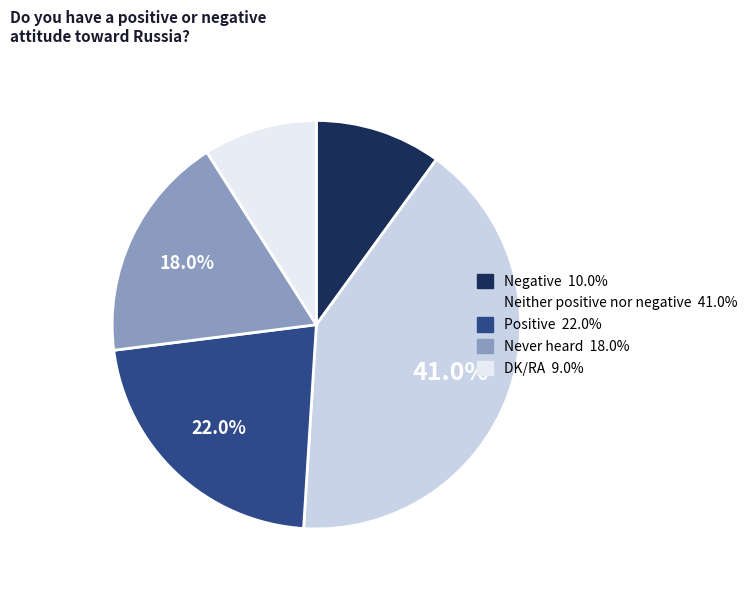

To the nearest percent, what is the difference between the largest and smallest slice percentages?

32%